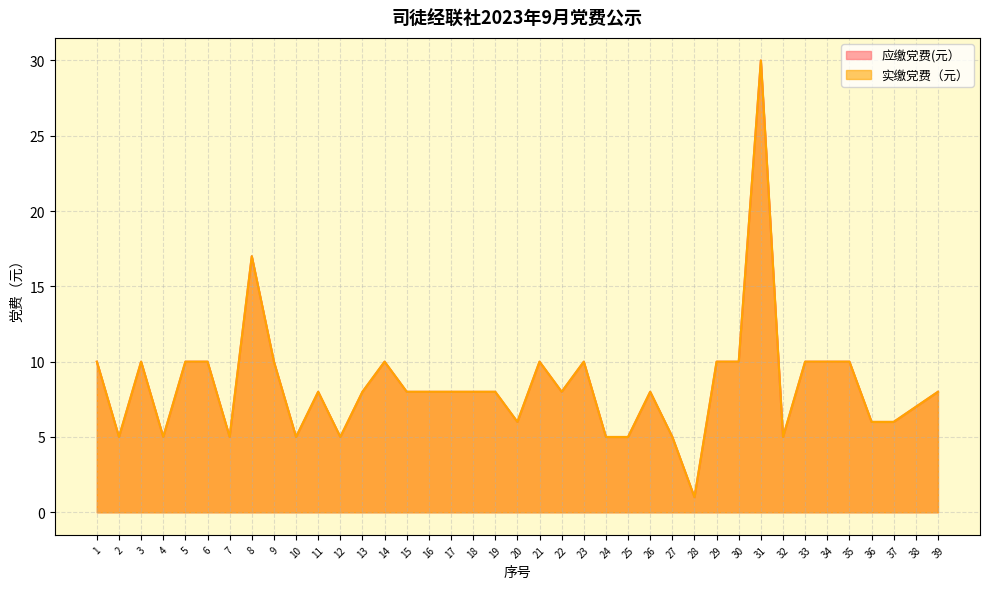

What is the total value across all series at 22?

16